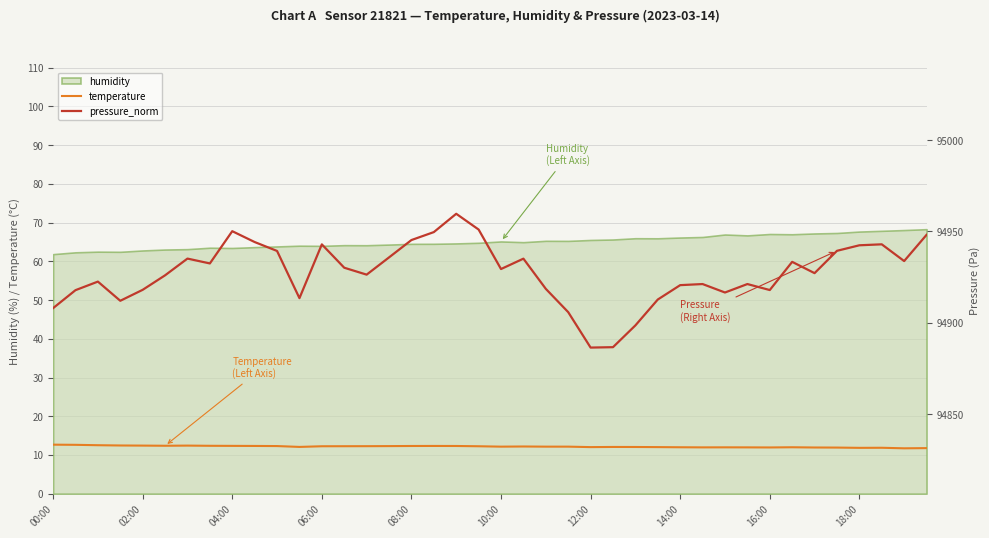

What is the minimum value for pressure_norm?

94886.4